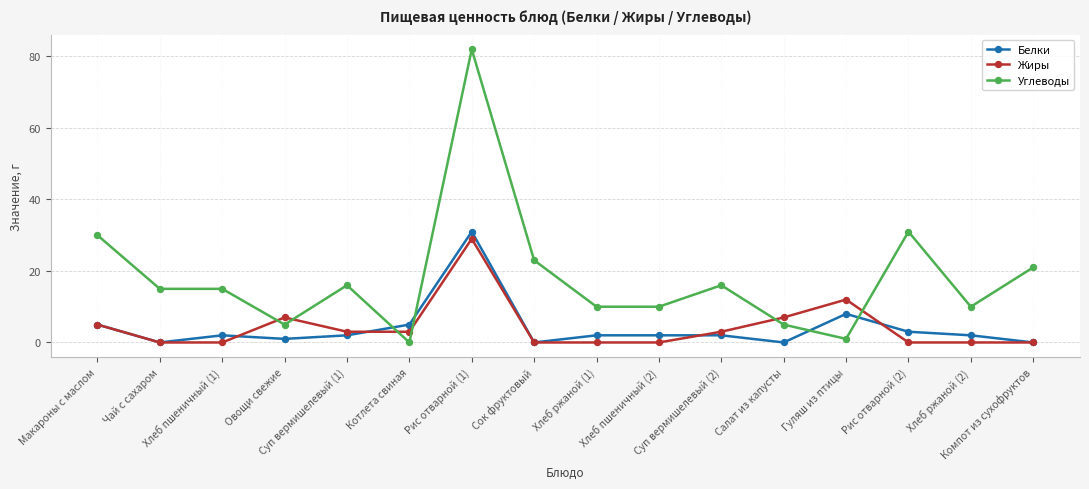

What is the greatest value displayed?

82